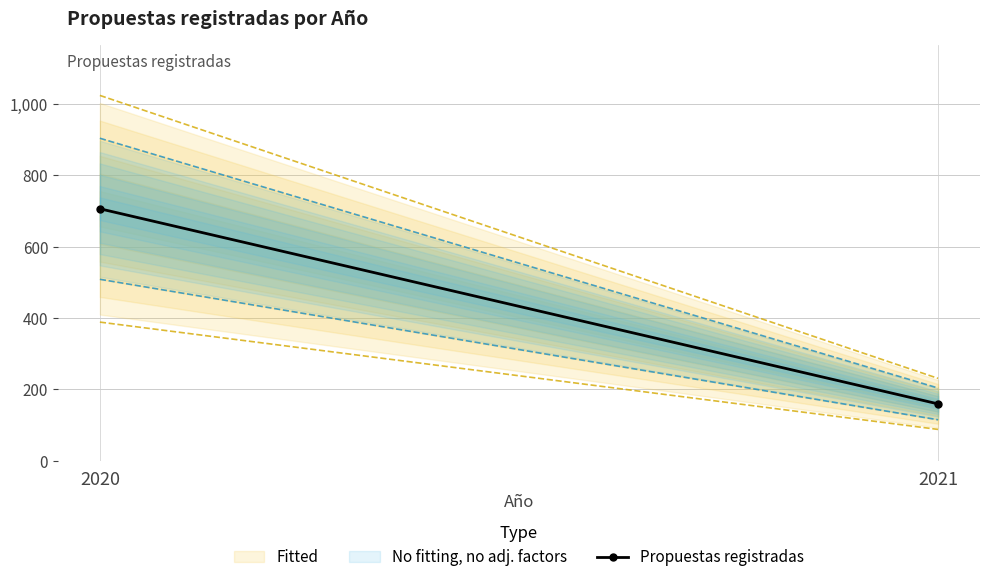

List the labels in order of value, largest first.

2020, 2021